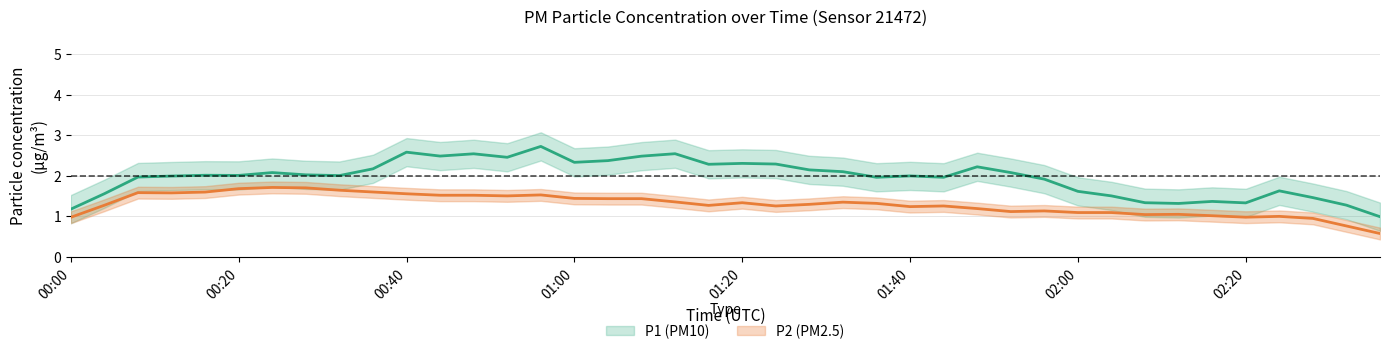

At 05:00, list the series in order from largest to smallest.

P1, P2